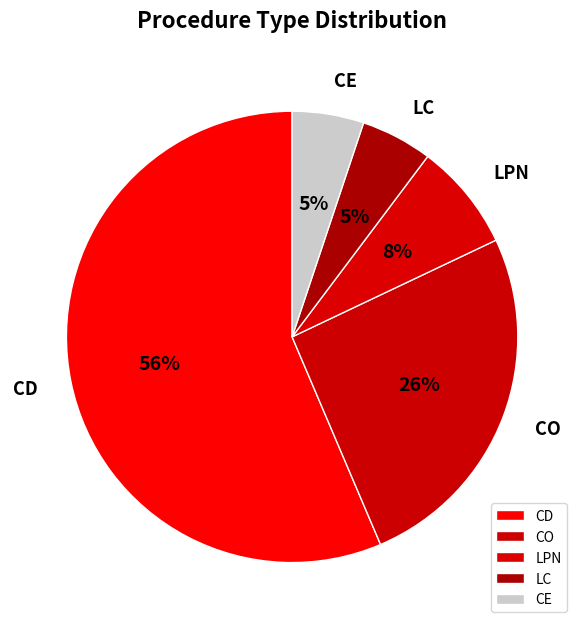

True or false: CE accounts for 1% of the total.

False